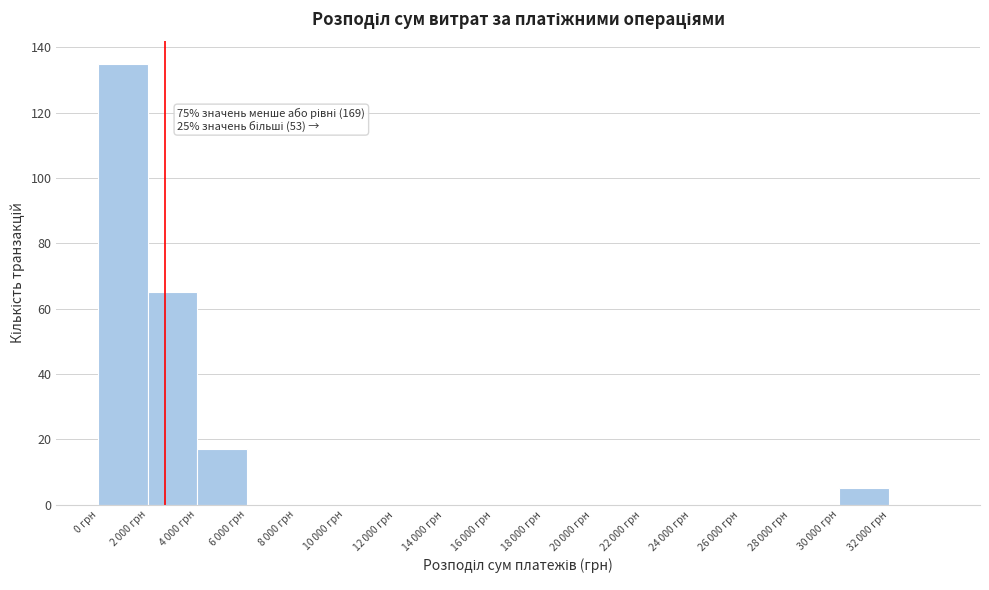

Is it true that the value at 0 грн is 47?

False